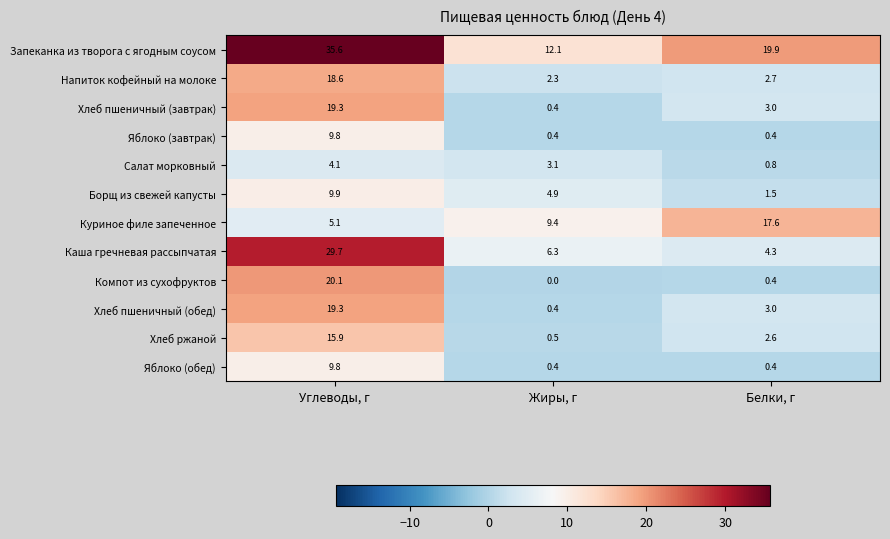

At how many categories does at least one series exceed 22?

1